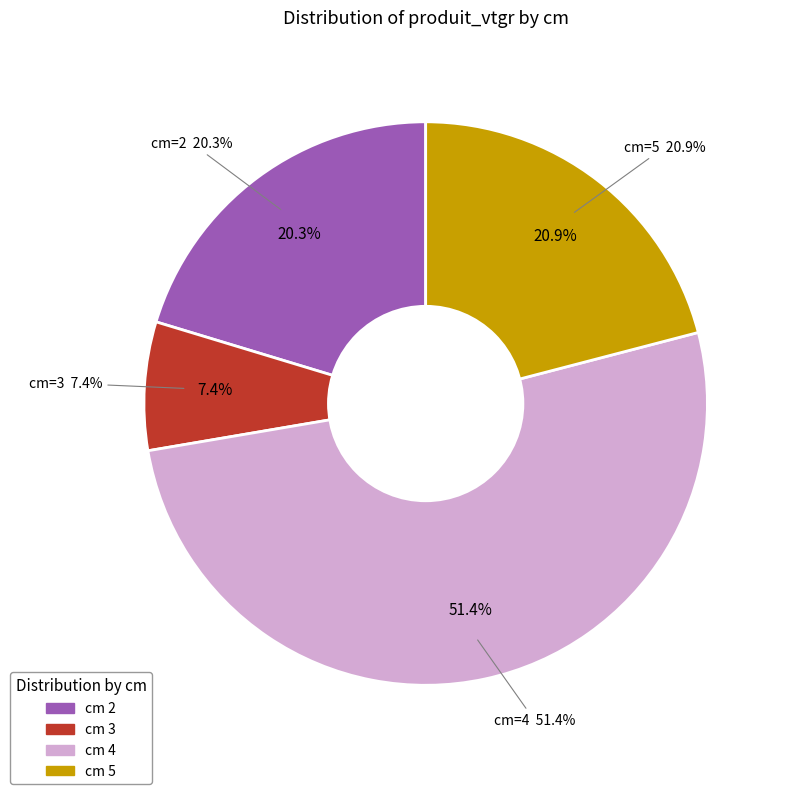

Which slice represents more than half of the pie?

4